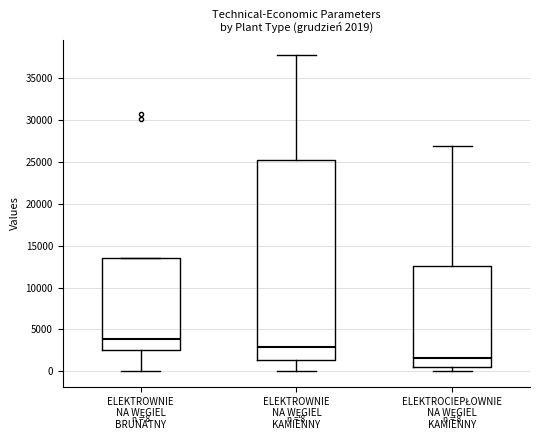

Which box is the tallest, from its lower edge to its upper edge?

ELEKTROWNIE NA WĘGIEL KAMIENNY